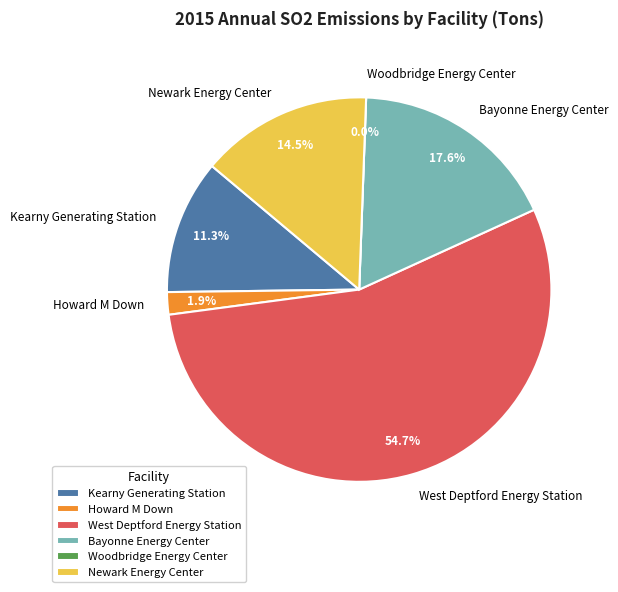

Between West Deptford Energy Station and Woodbridge Energy Center, which is larger?

West Deptford Energy Station